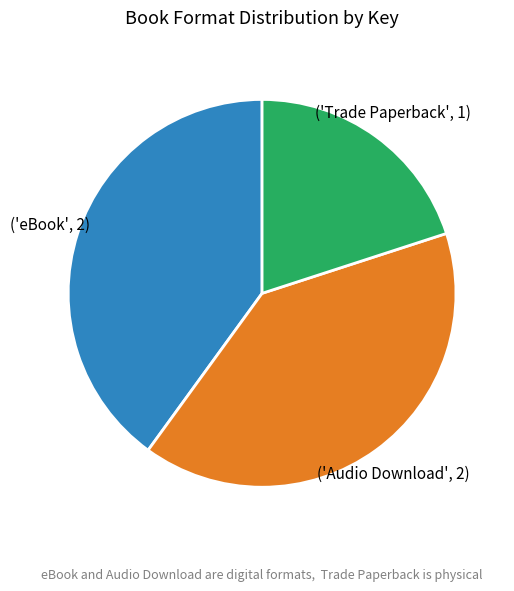

Is there any slice that represents more than half of the pie?

No